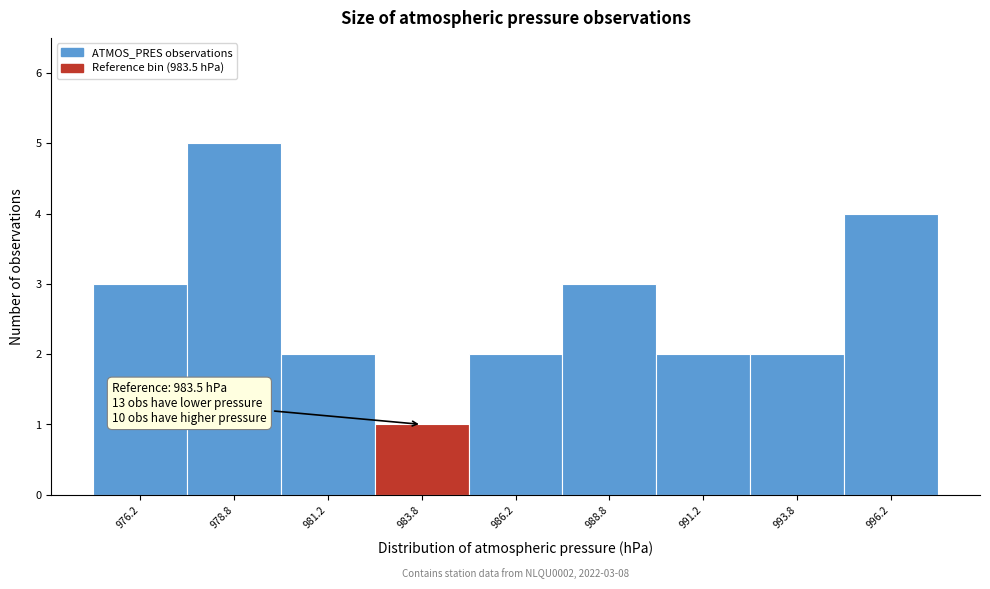

Which range on the x-axis has the tallest bar?

977.5 to 980.0